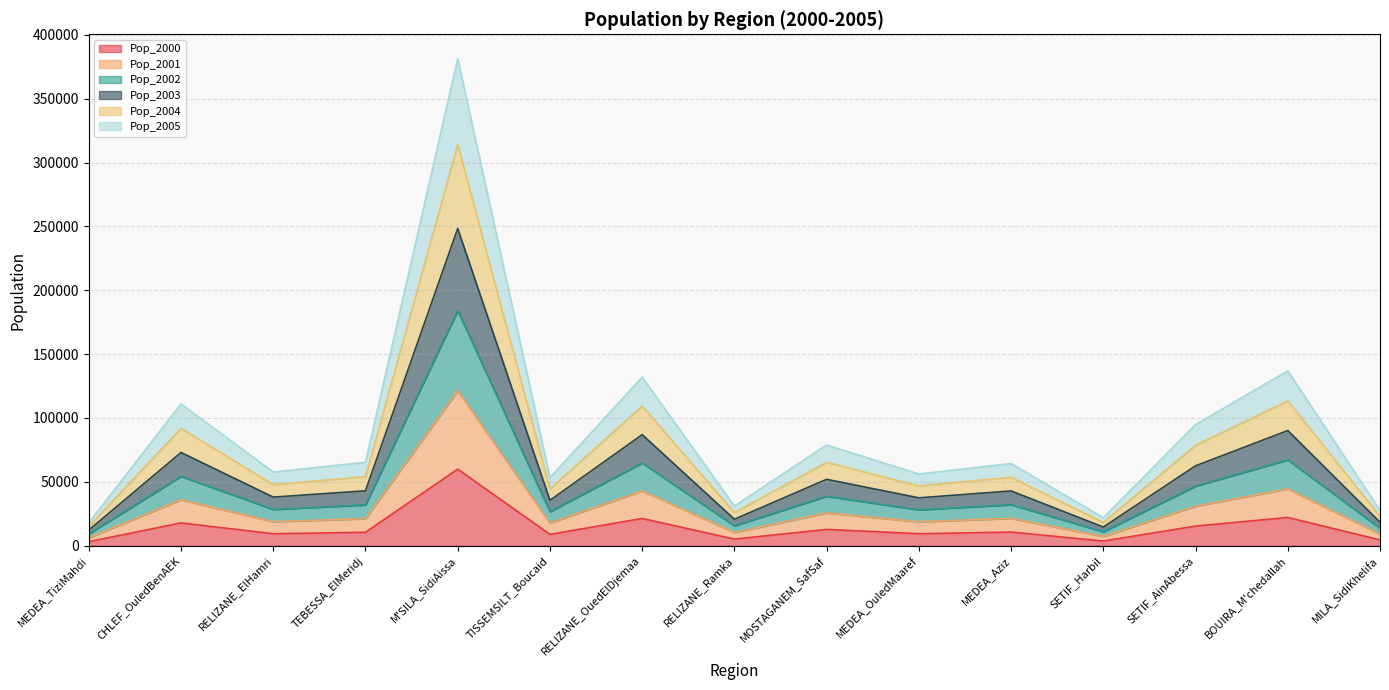

How many data points does each series have?

15